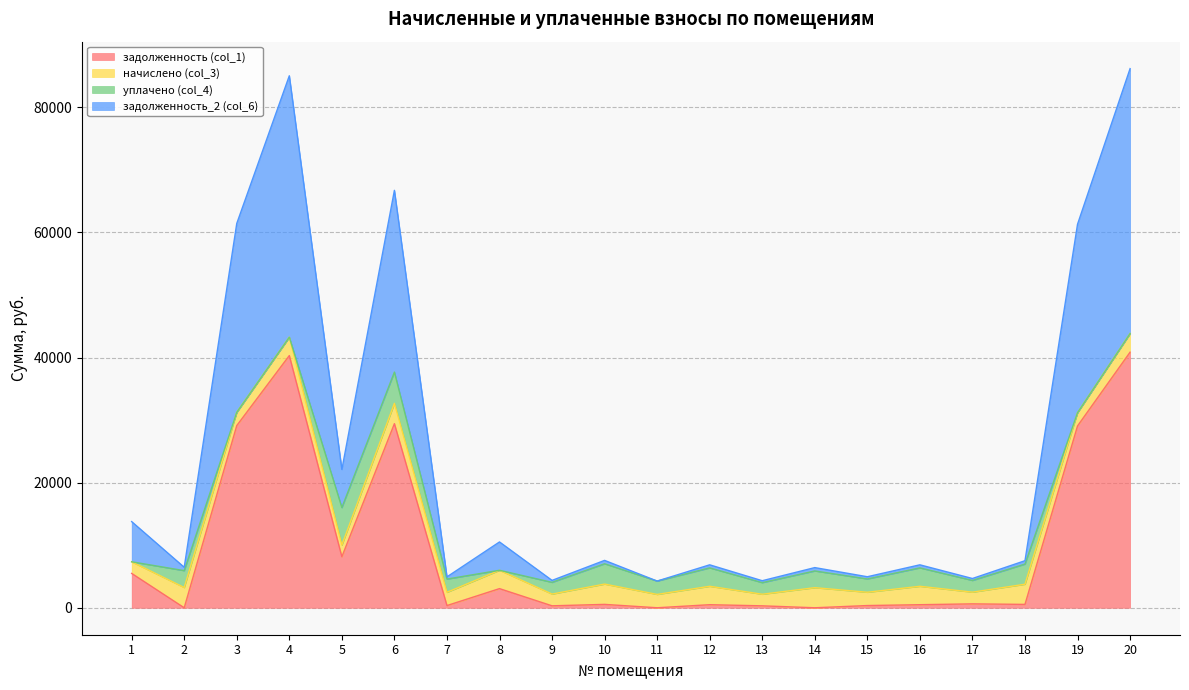

In задолженность (col_1), how many points are lower than both neighbors (excluding endpoints)?

7